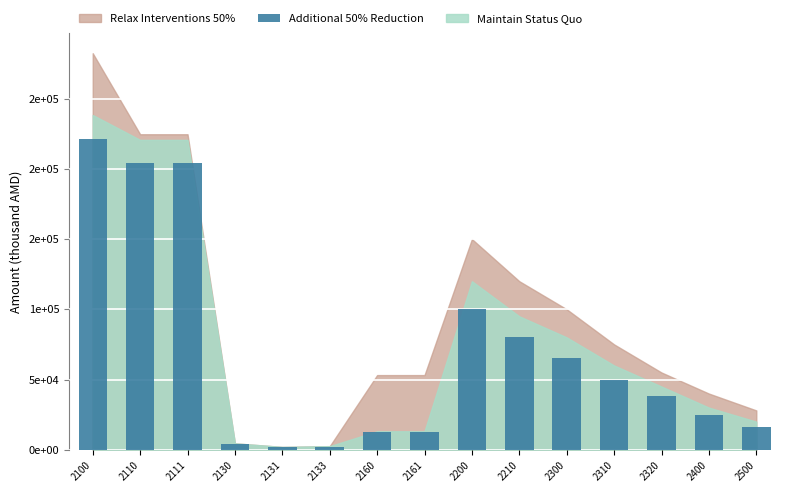

Read the value at 2210, to the nearest 100.

80000